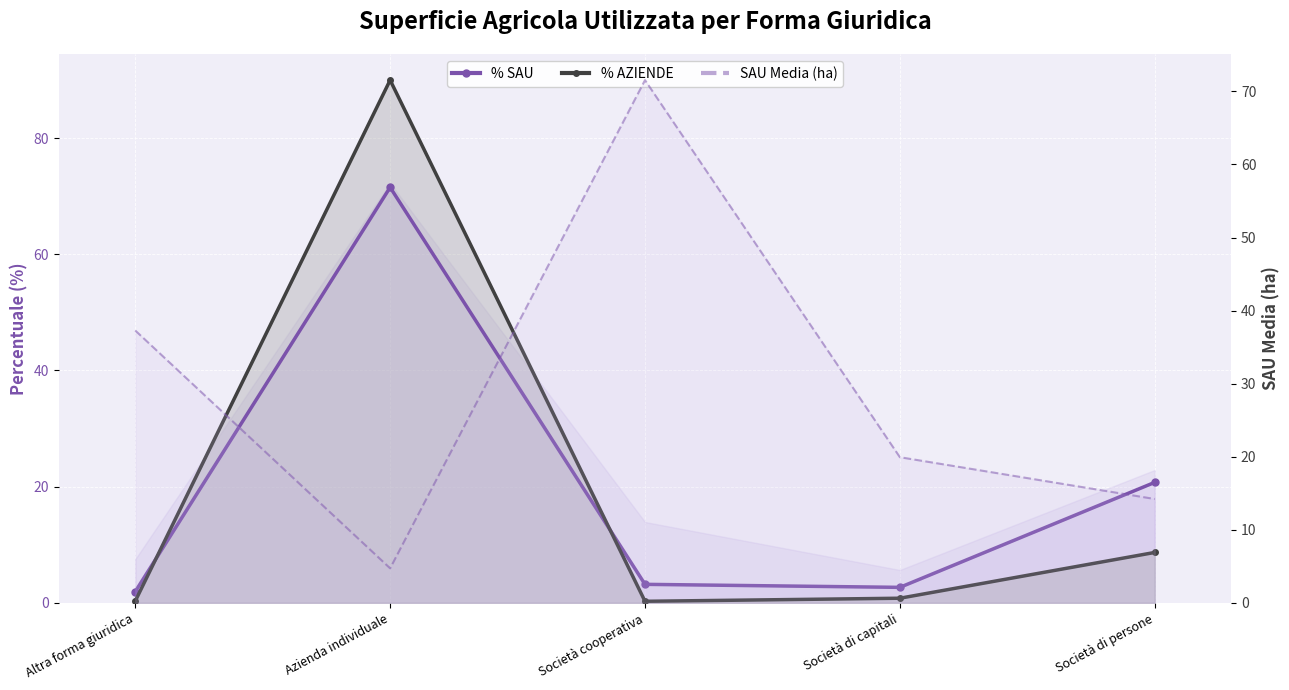

What is the difference between the maximum and minimum values in the % SAU series?

69.6